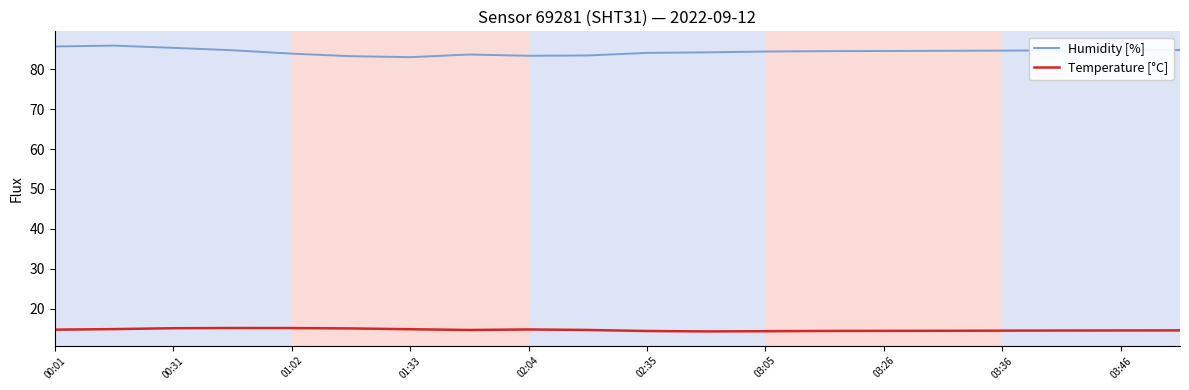

What is the greatest value displayed?

86.0